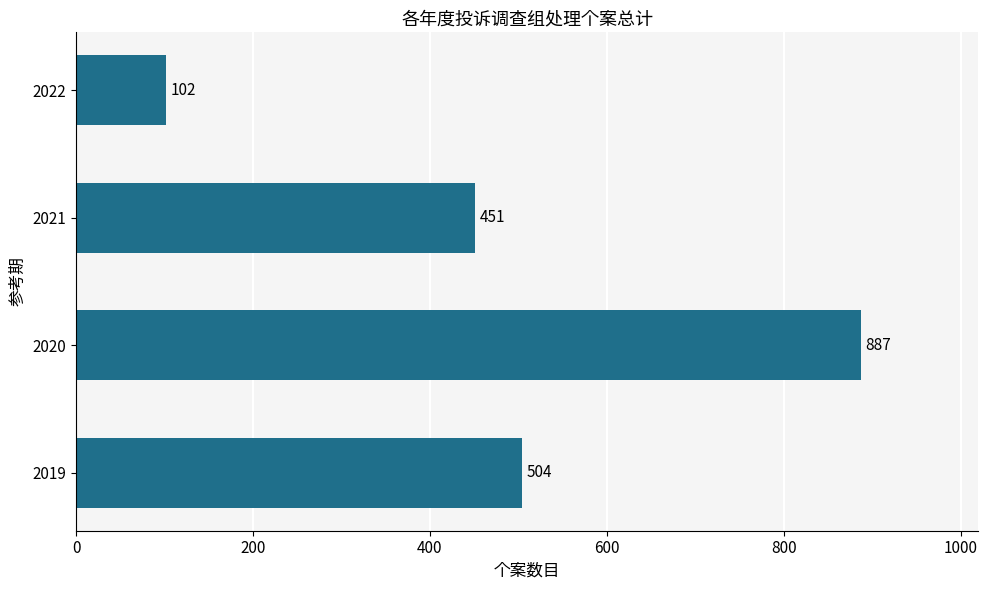

What is the change in value from 2019 to 2021?

-53